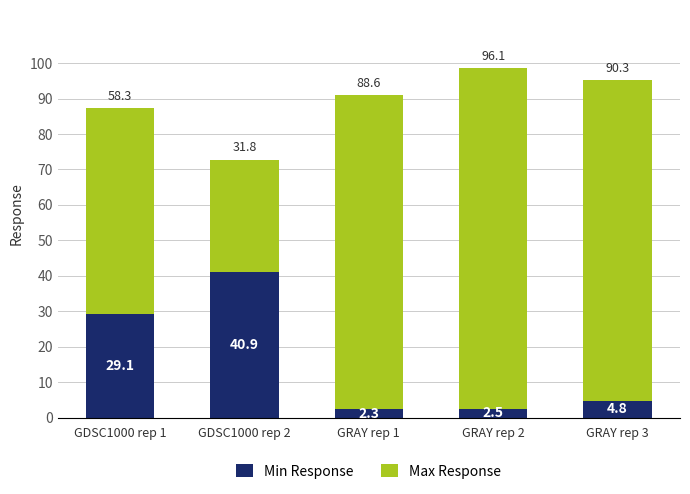

What value does the Min Response series have at GDSC1000 rep 2?

40.9